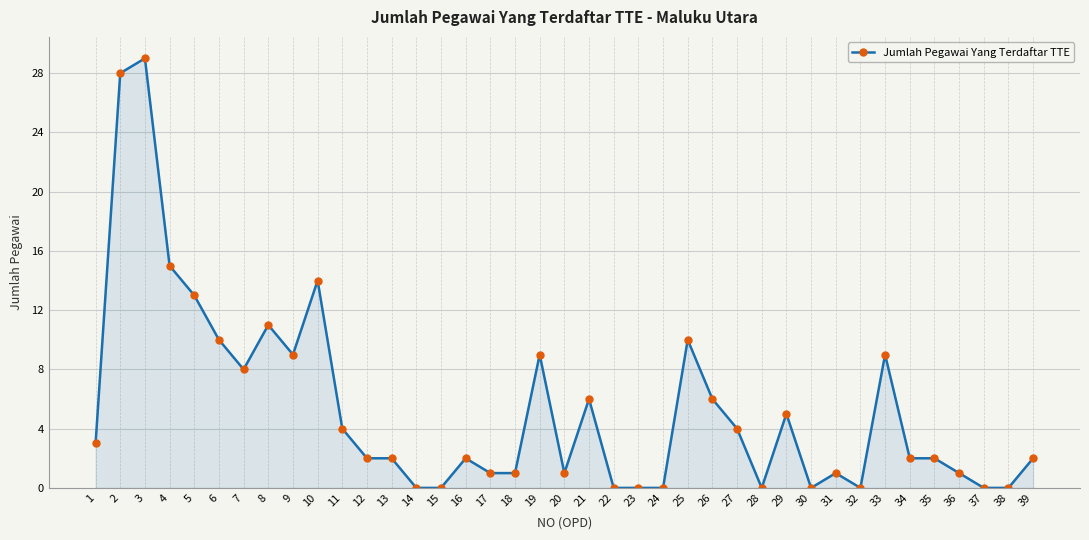

Reading right to left, transcribe all the data shown in this chart.

39=2	38=0	37=0	36=1	35=2	34=2	33=9	32=0	31=1	30=0	29=5	28=0	27=4	26=6	25=10	24=0	23=0	22=0	21=6	20=1	19=9	18=1	17=1	16=2	15=0	14=0	13=2	12=2	11=4	10=14	9=9	8=11	7=8	6=10	5=13	4=15	3=29	2=28	1=3